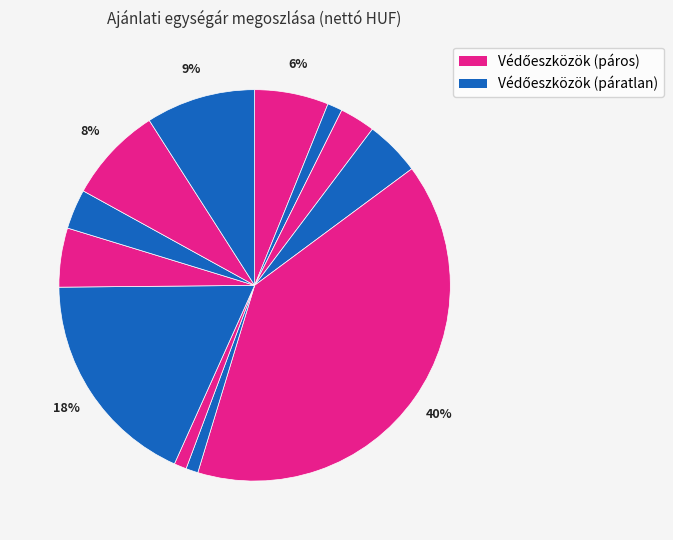

How many slices are in this pie chart?

12